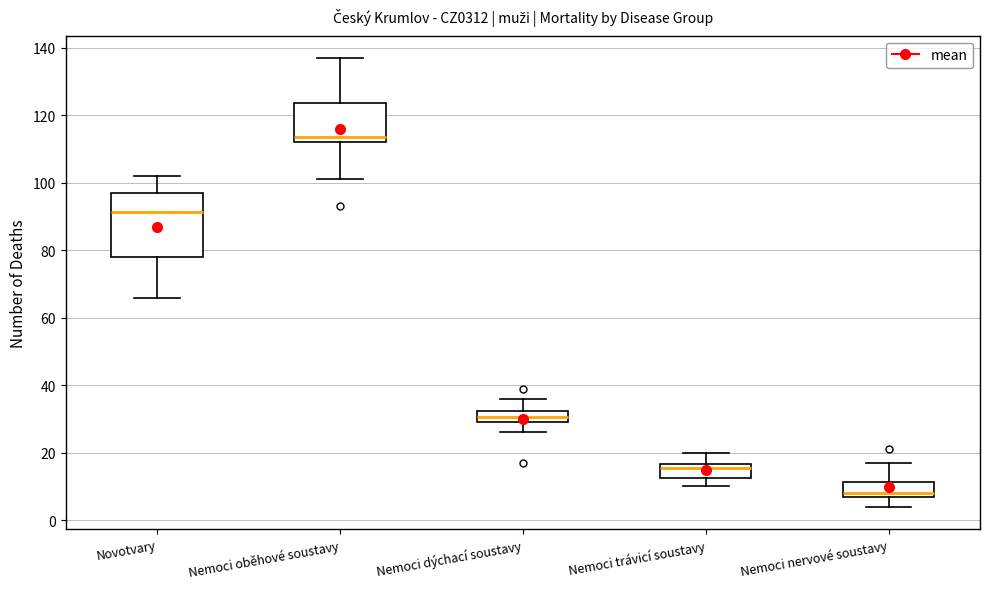

Which box is the tallest, from its lower edge to its upper edge?

Novotvary